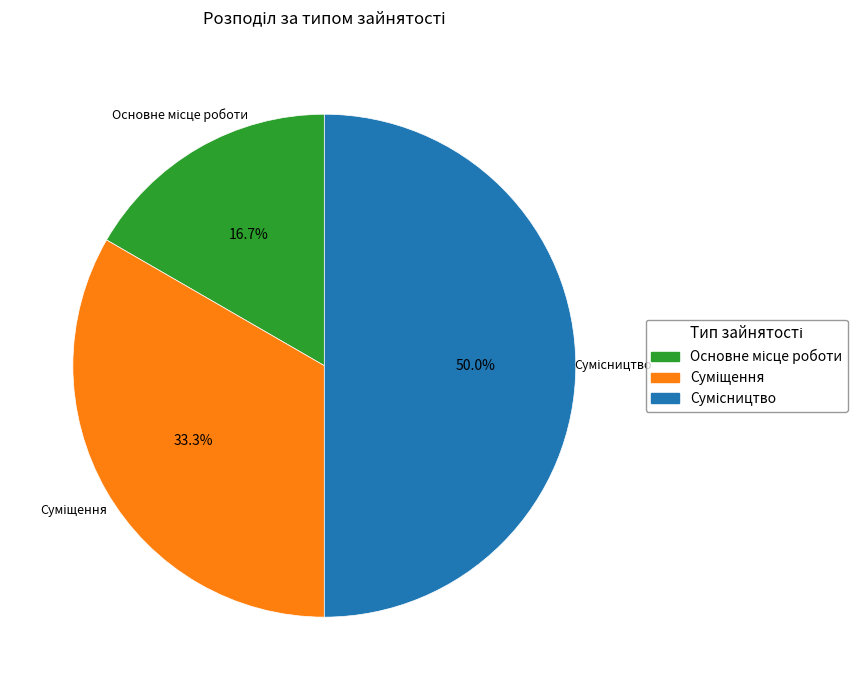

Rank the categories by value from lowest to highest.

Основне місце роботи, Суміщення, Сумісництво